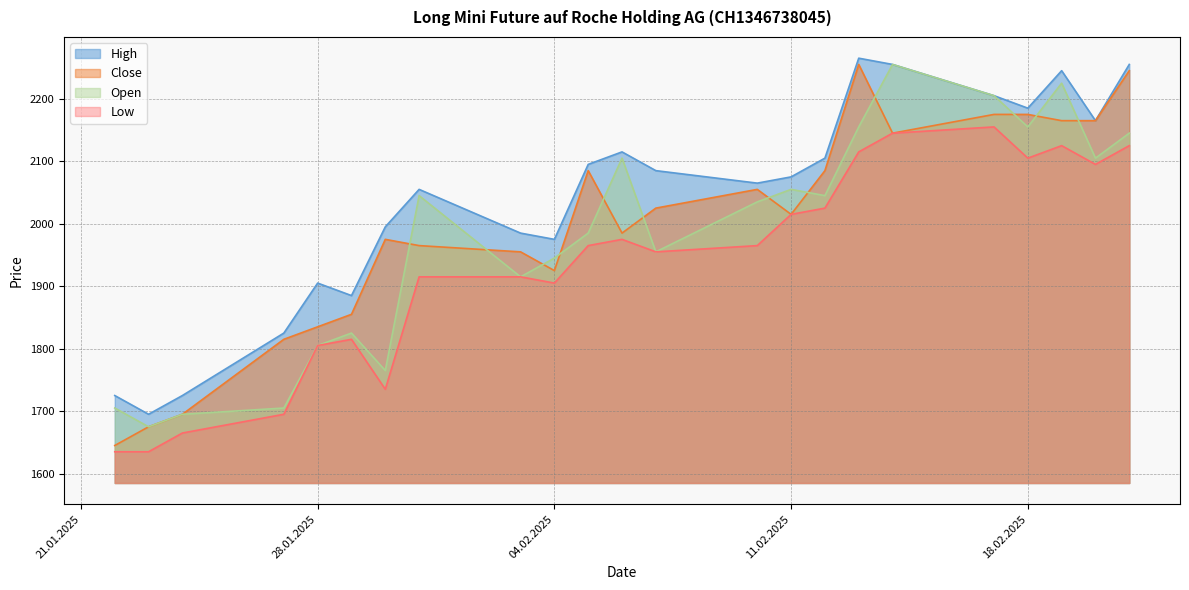

At which label does Open first exceed 2035?

31.01.2025